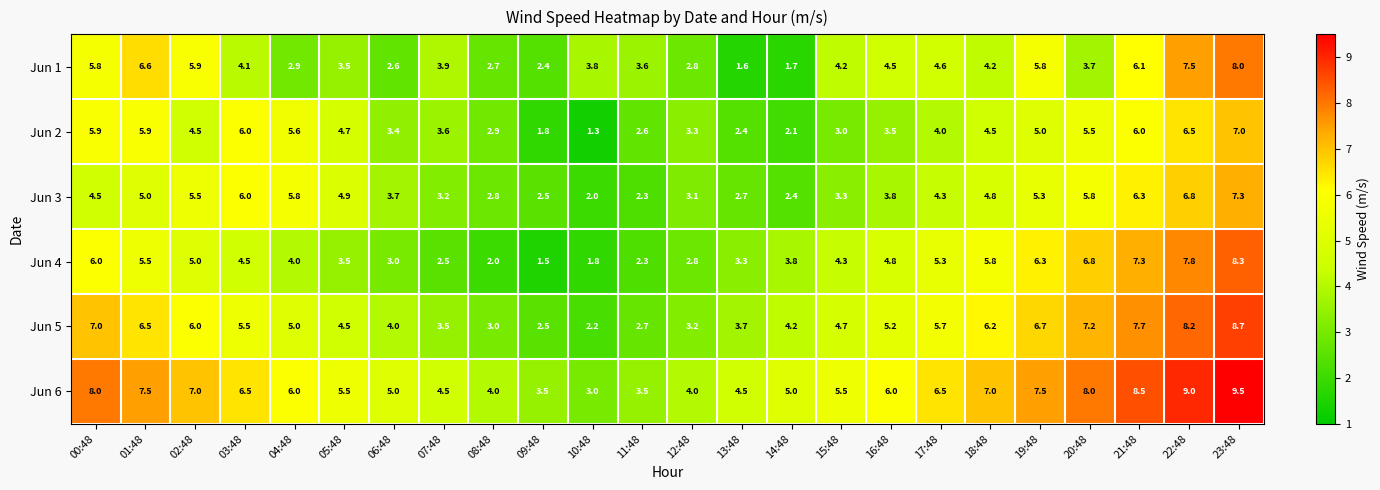

Which series changed the most between 03:48 and 15:48?

Jun 2